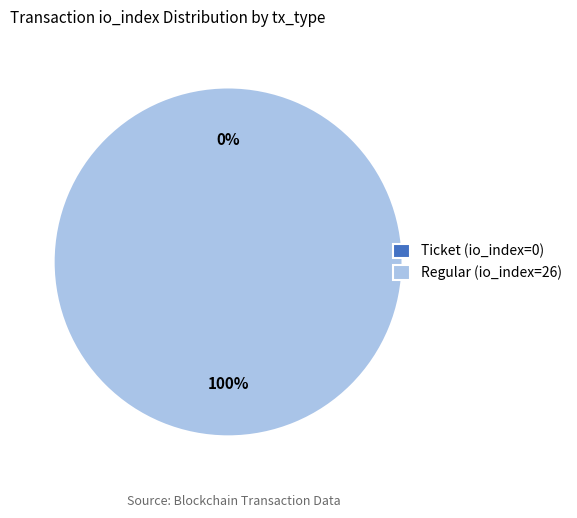

How much of the chart is everything except Ticket (io_index=0)?

100.0%